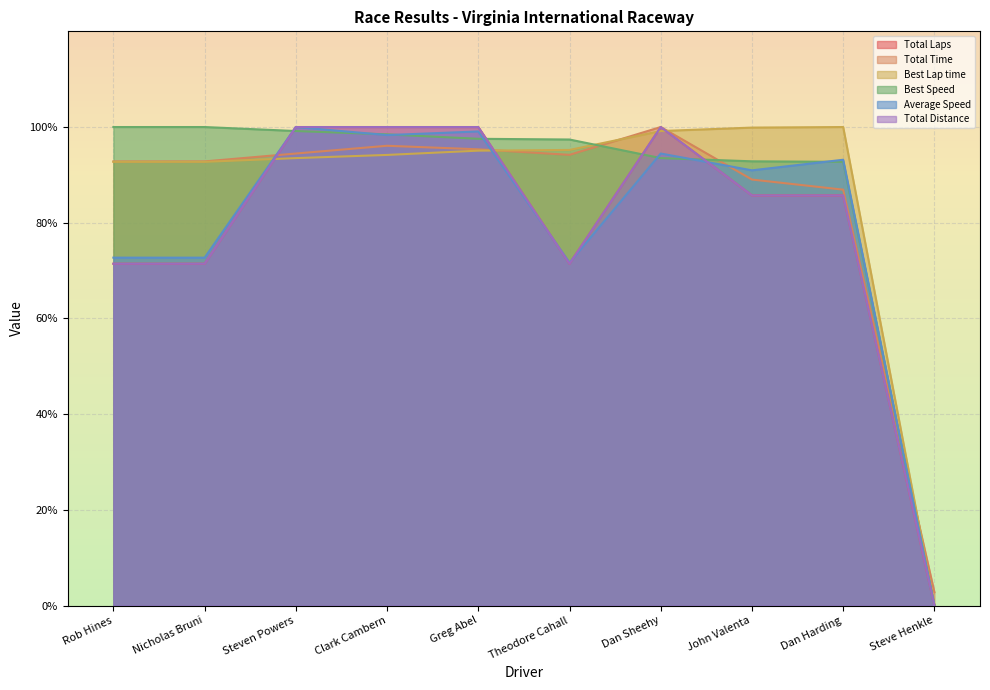

What are all the series names shown in the legend?

Total Laps, Total Time, Best Lap time, Best Speed, Average Speed, Total Distance